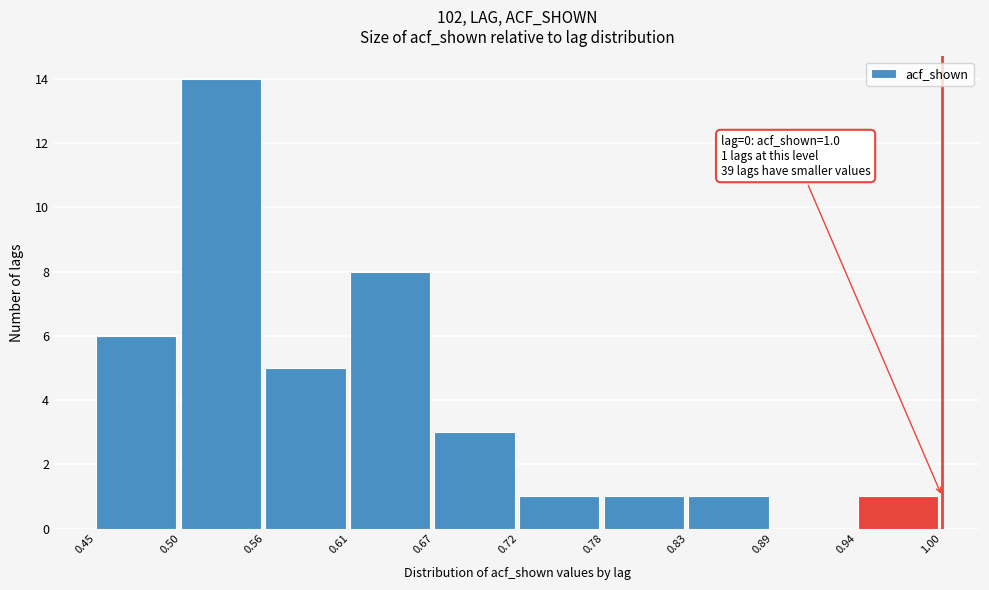

Which range on the x-axis has the tallest bar?

0.50 to 0.56